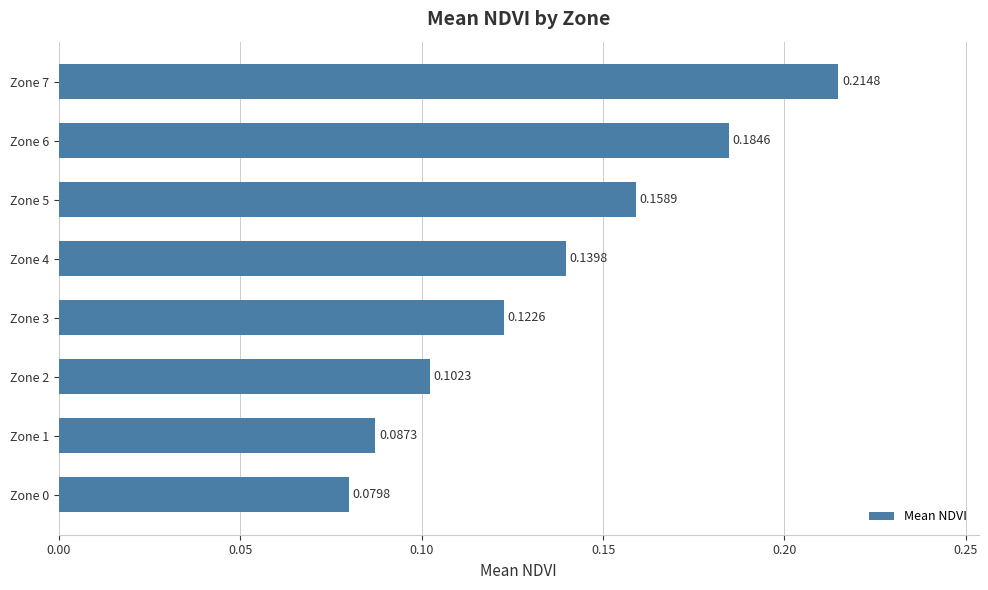

Rank the categories by value from lowest to highest.

Zone 0, Zone 1, Zone 2, Zone 3, Zone 4, Zone 5, Zone 6, Zone 7